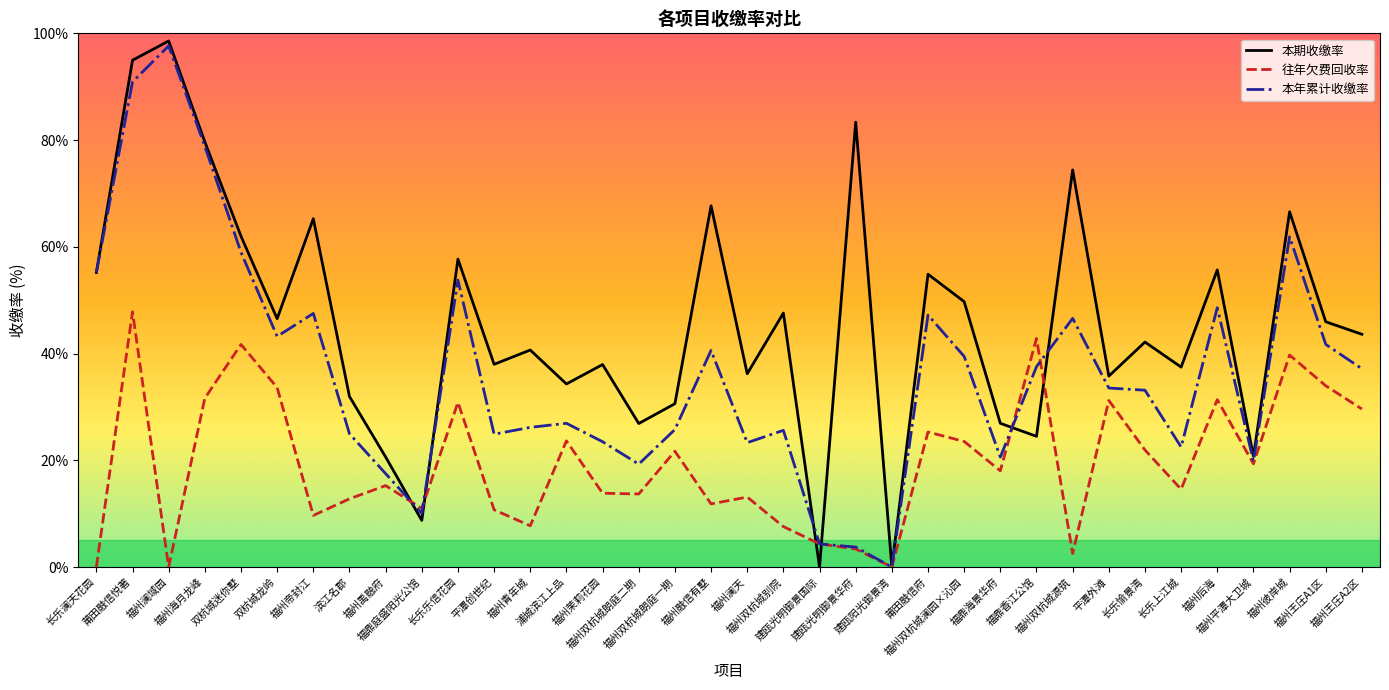

What is the sum of the 往年欠费回收率 values at 福州帝封江 and 福州澜域园?

9.7